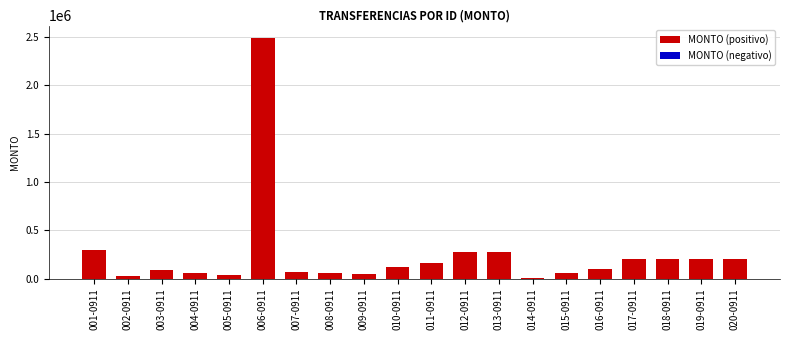

At which label is the value closest to 1249988?

001-0911